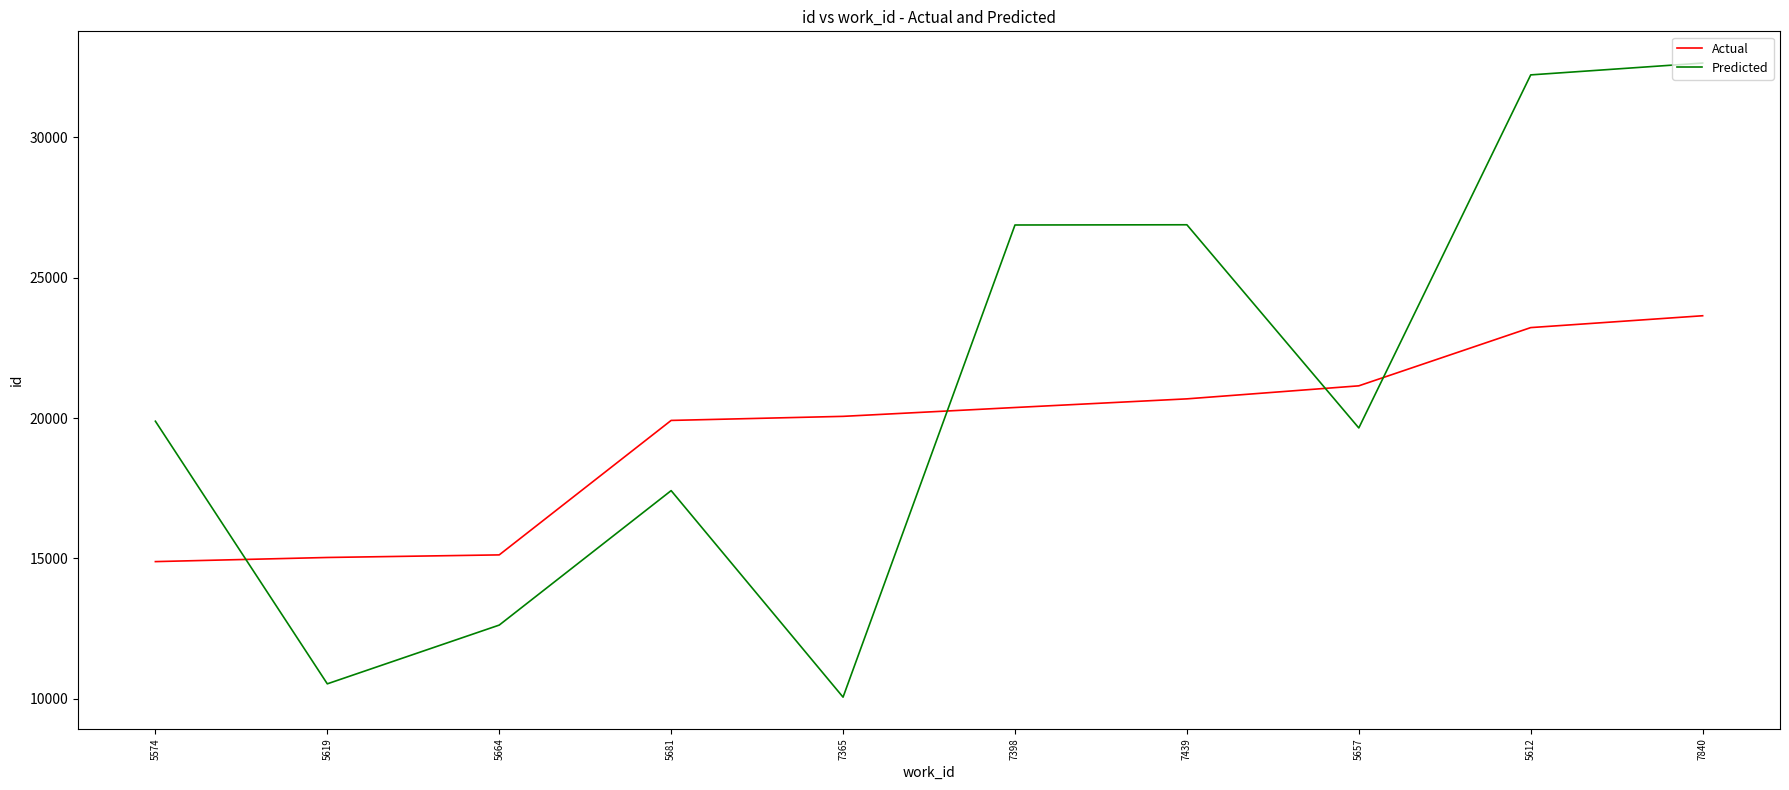

Rank the series at 5657 from lowest to highest value.

Predicted, Actual